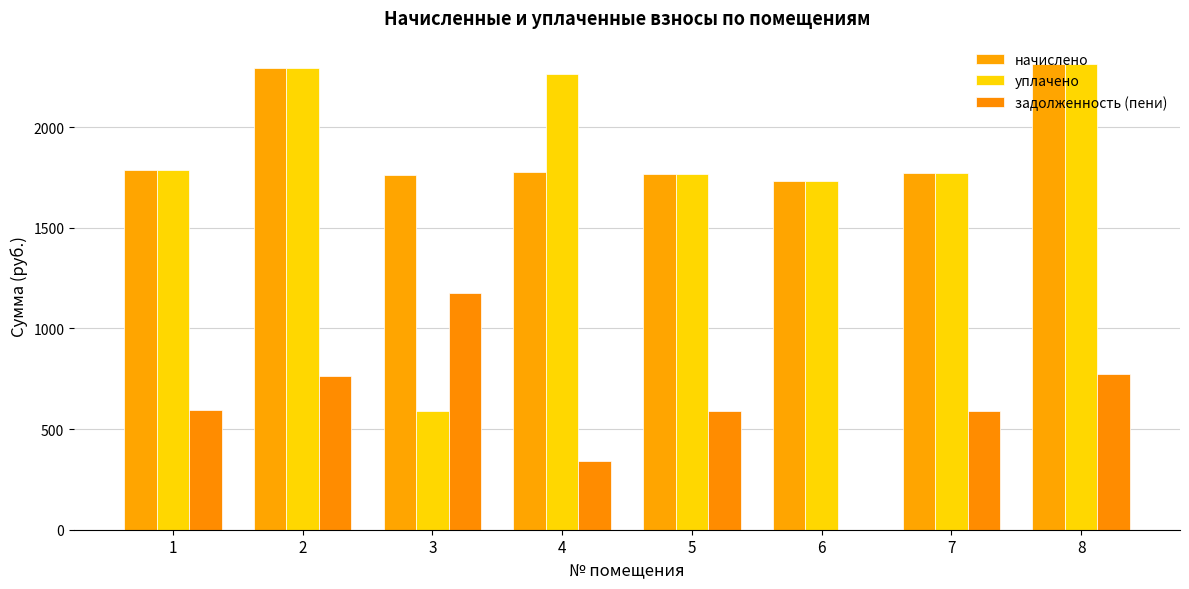

What is the sum of the уплачено values at 8 and 2?

4604.5